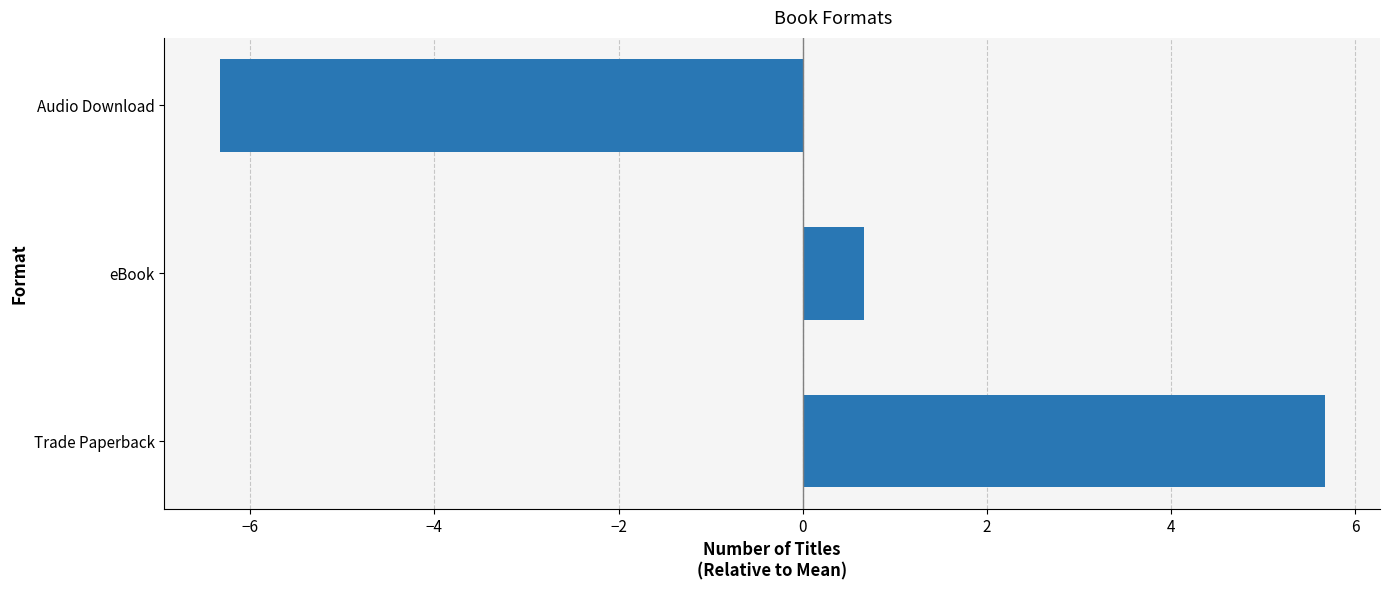

List the labels in order of value, largest first.

Trade Paperback, eBook, Audio Download